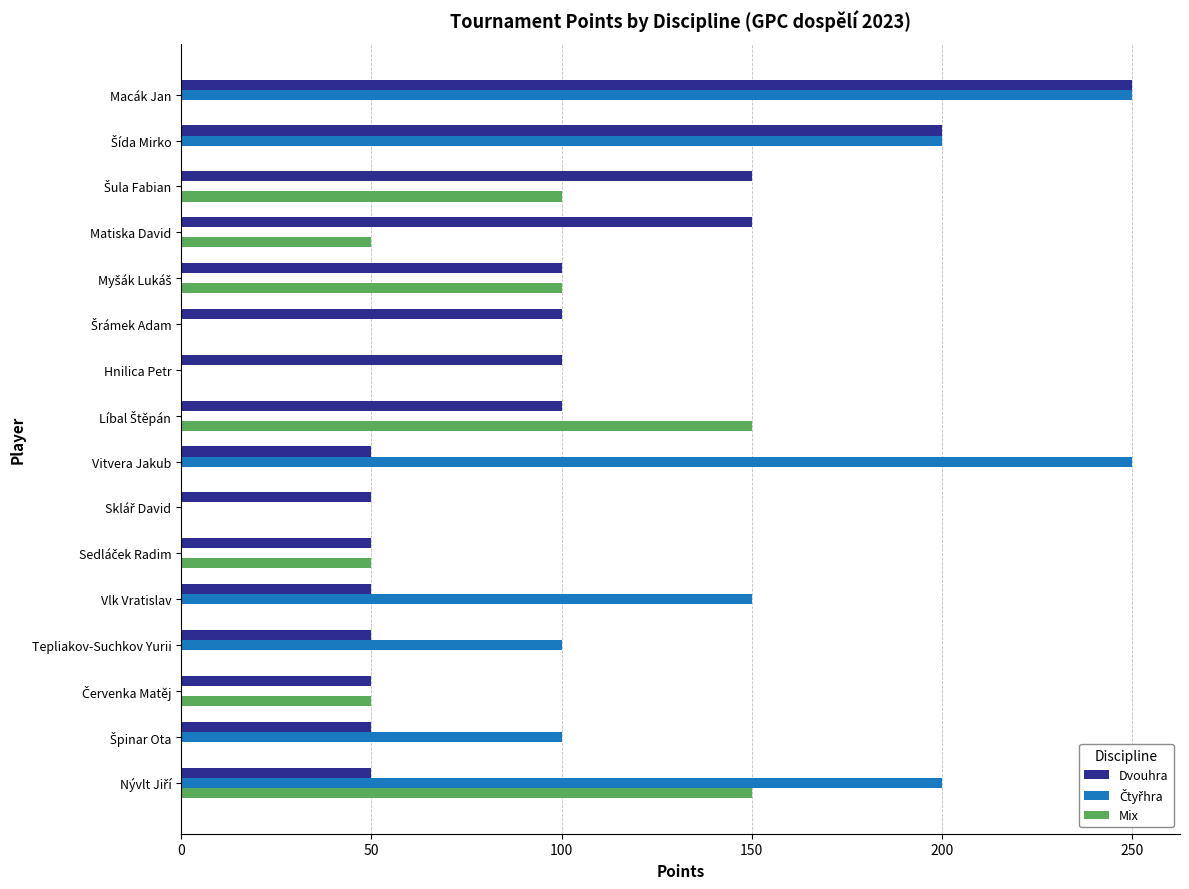

At which category is the sum across all series the highest?

Macák Jan